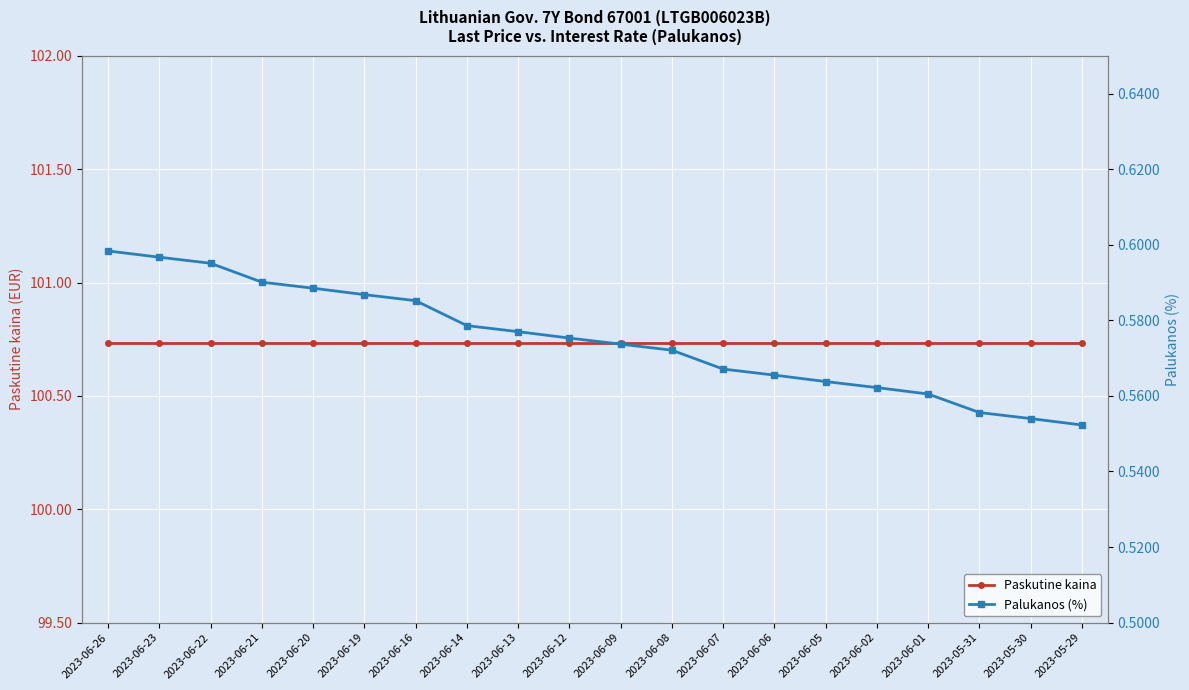

List the series in order of their peak value, highest first.

Paskutine kaina, Palukanos (%)